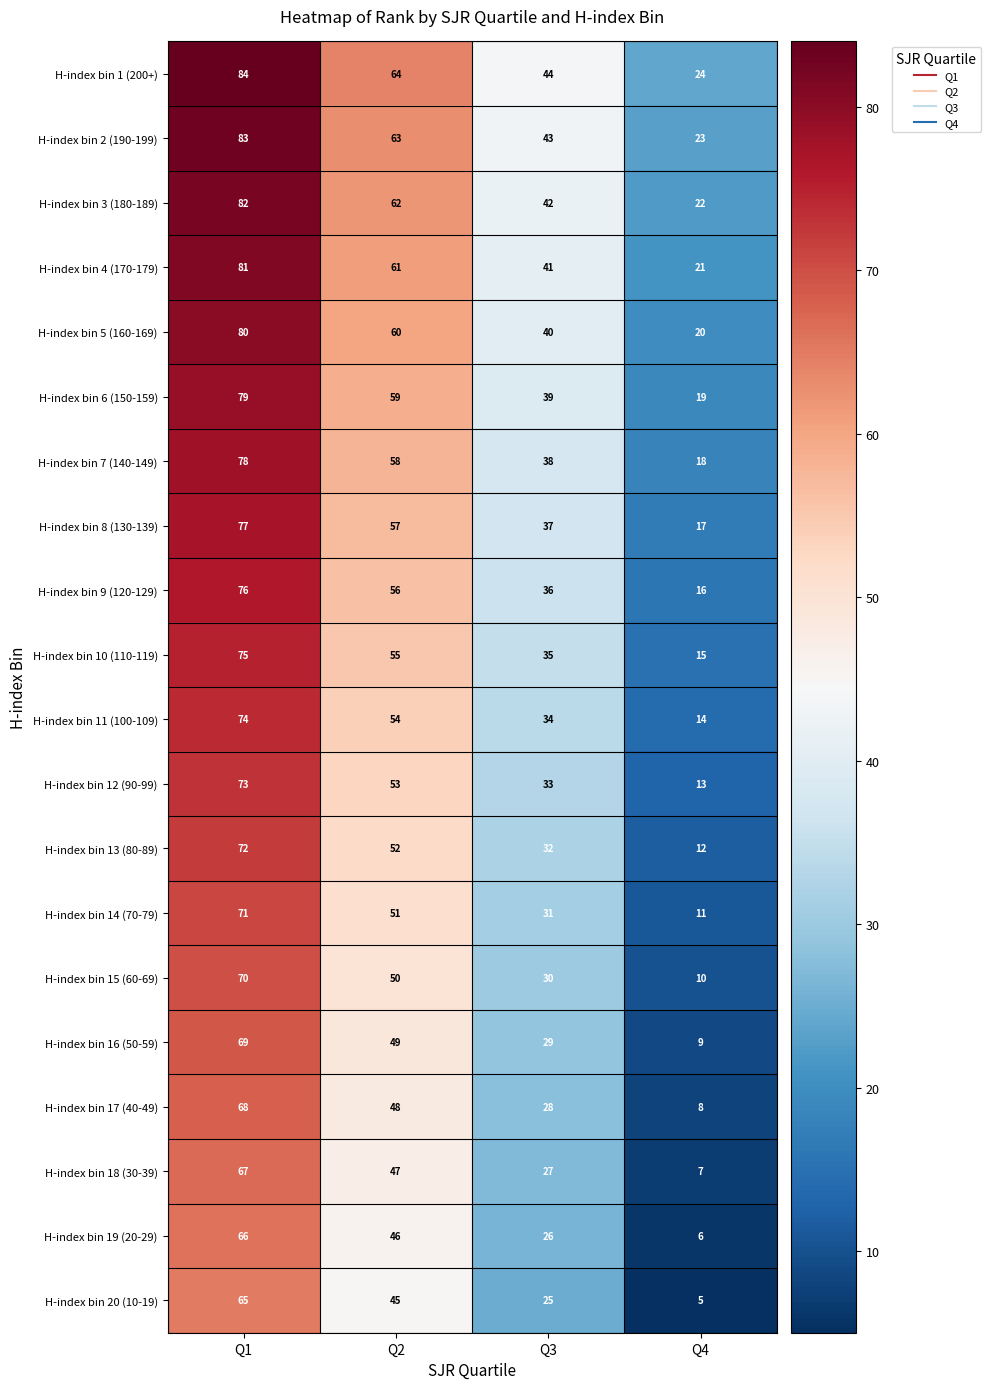

The H-index bin 4 (170-179) series shows 41 at Q3. True or false?

True